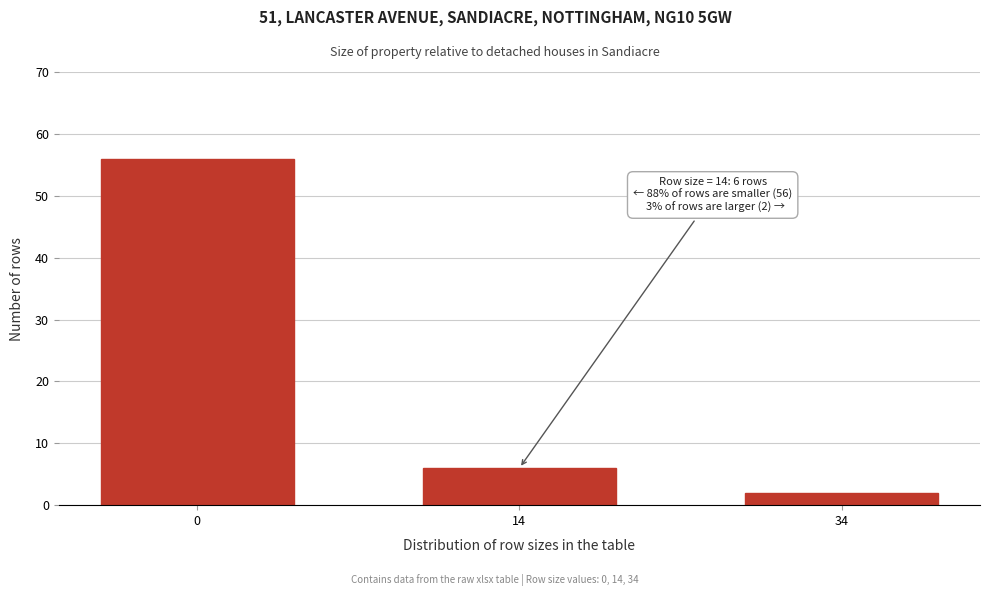

Reading right to left, what are all the values shown in this chart?

34=2	14=6	0=56